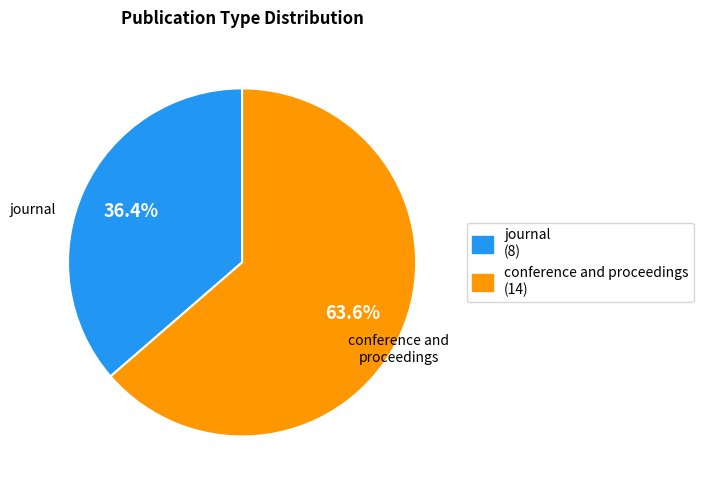

True or false: conference and proceedings accounts for 77% of the total.

False